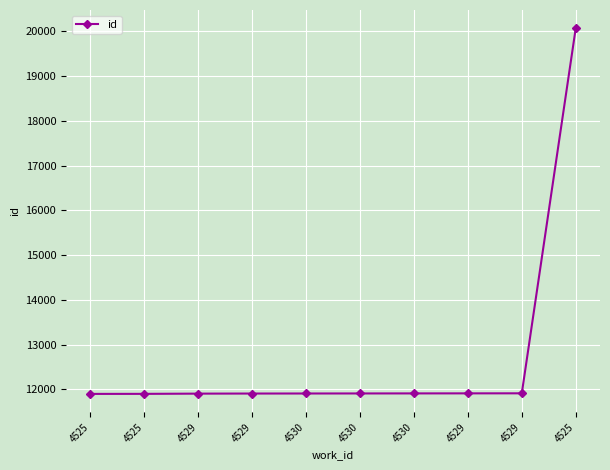

Reading left to right, list all the values displayed in this chart.

11900	11901	11906	11908	11909	11910	11911	11912	11913	20067